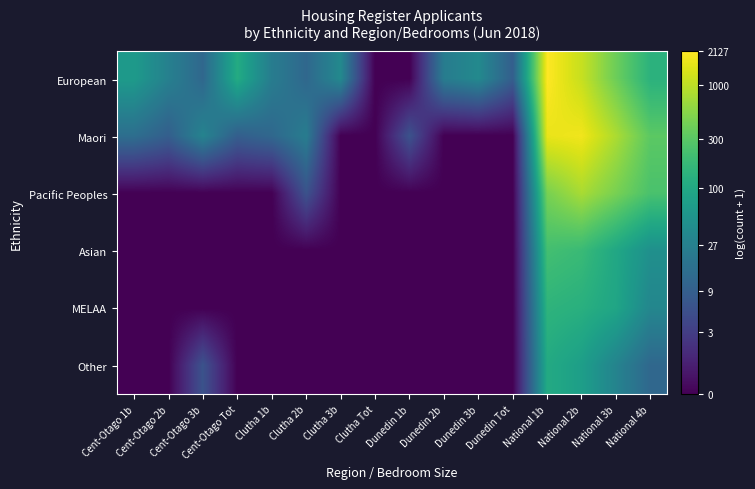

What is the total value across all series at Dunedin 2b?

3.2